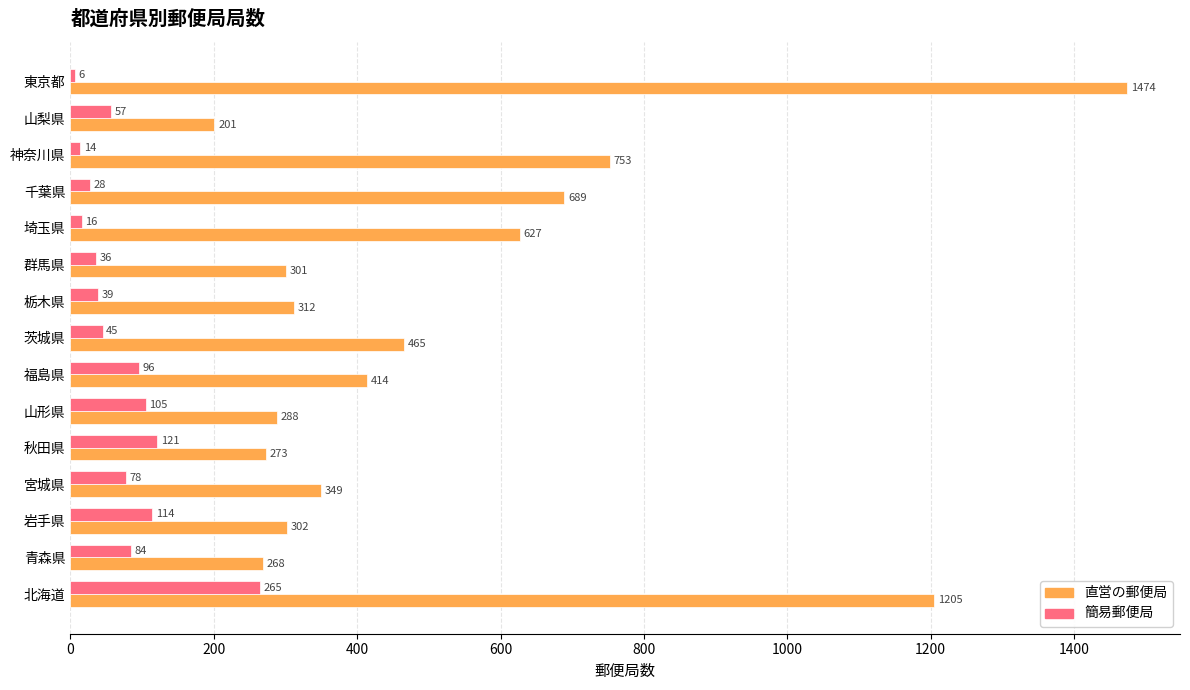

Rank the series by their average value, from lowest to highest.

簡易郵便局, 直営の郵便局